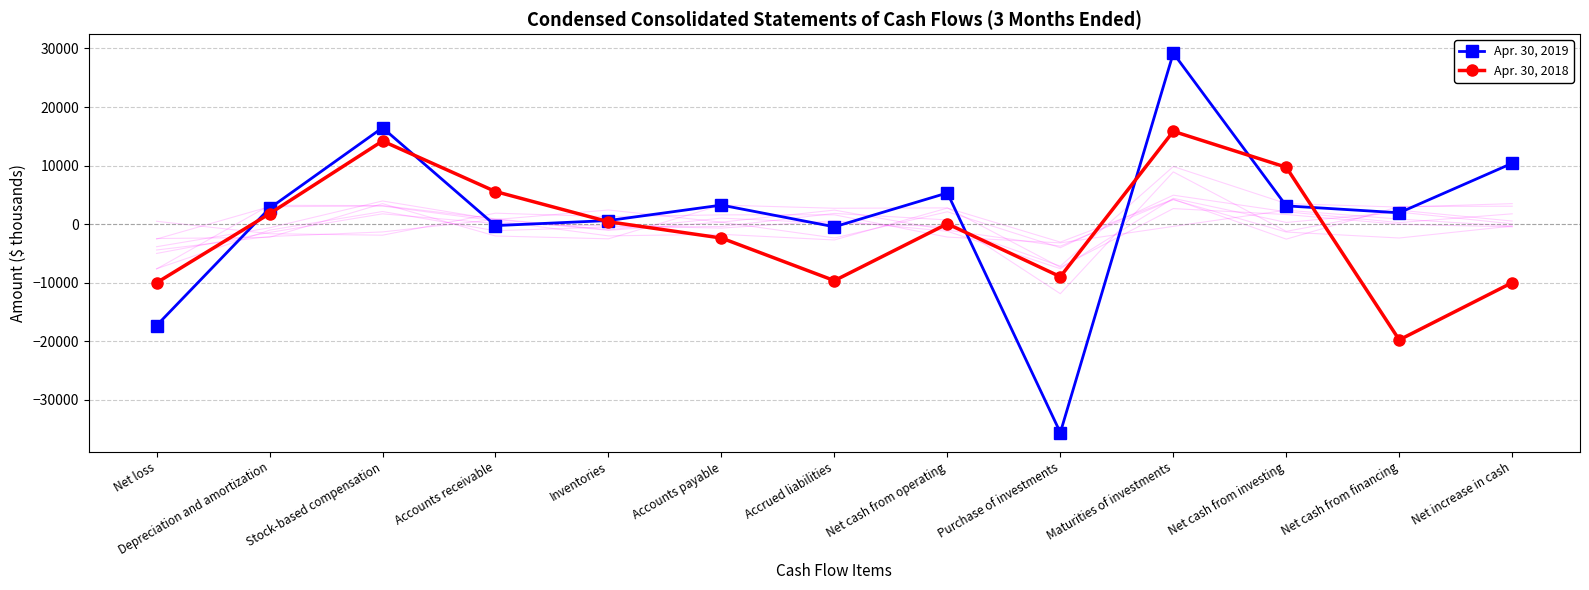

Reading left to right, transcribe all the data shown in this chart.

Apr. 30, 2019: -17311	2708	16460	-245	617	3254	-454	5332	-35583	29195	3122	1943	10397
Apr. 30, 2018: -10006	1784	14195	5567	415	-2366	-9640	64	-8969	15850	9710	-19754	-9980